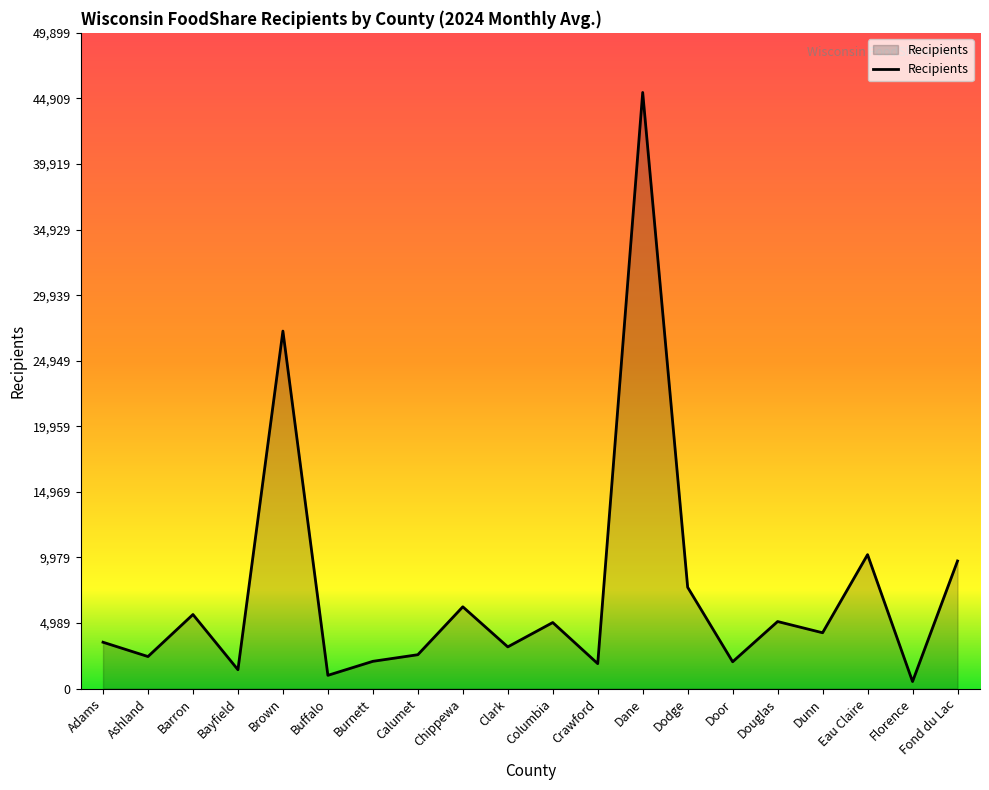

Does the chart display data point markers on the line(s)?

No